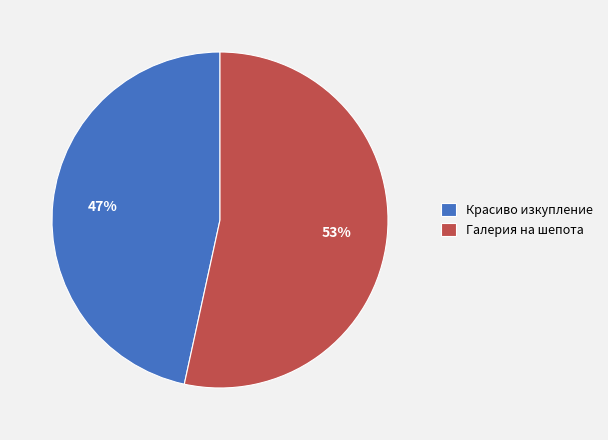

Do Красиво изкупление and Галерия на шепота together represent more than half of the pie?

Yes